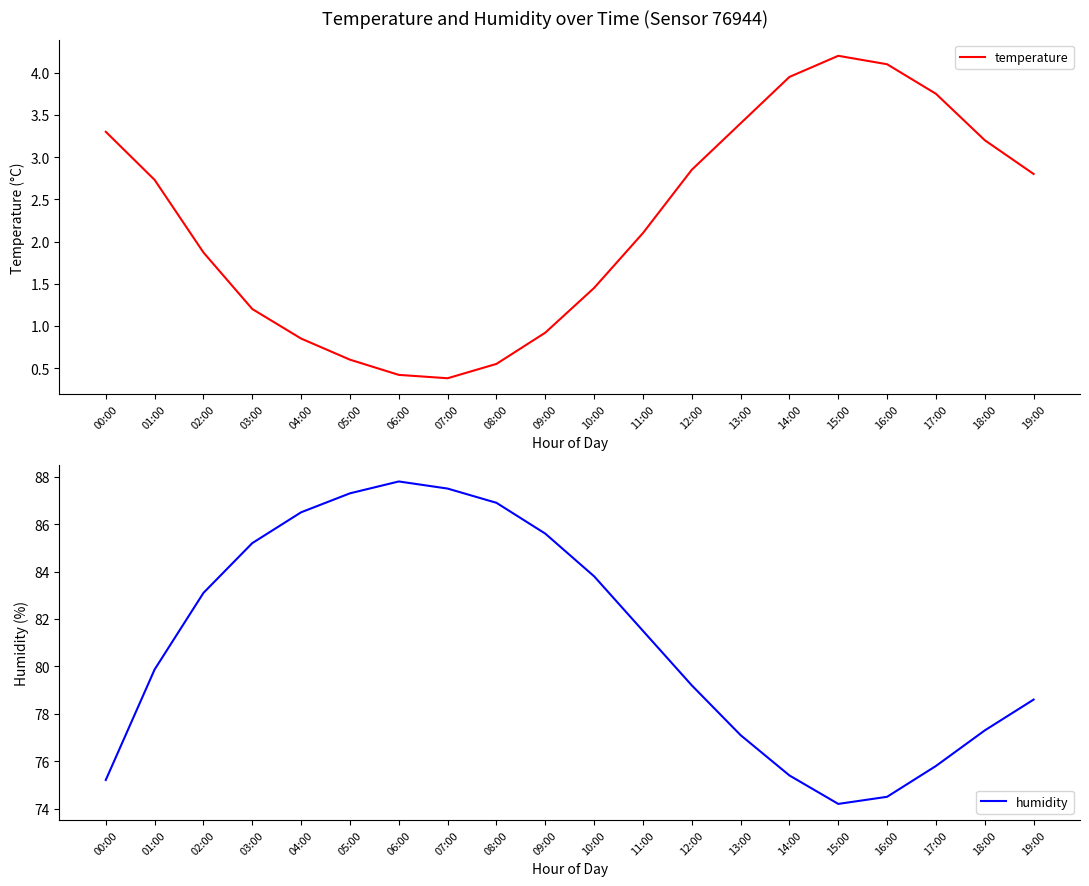

What is the sum of all humidity values?

1622.4